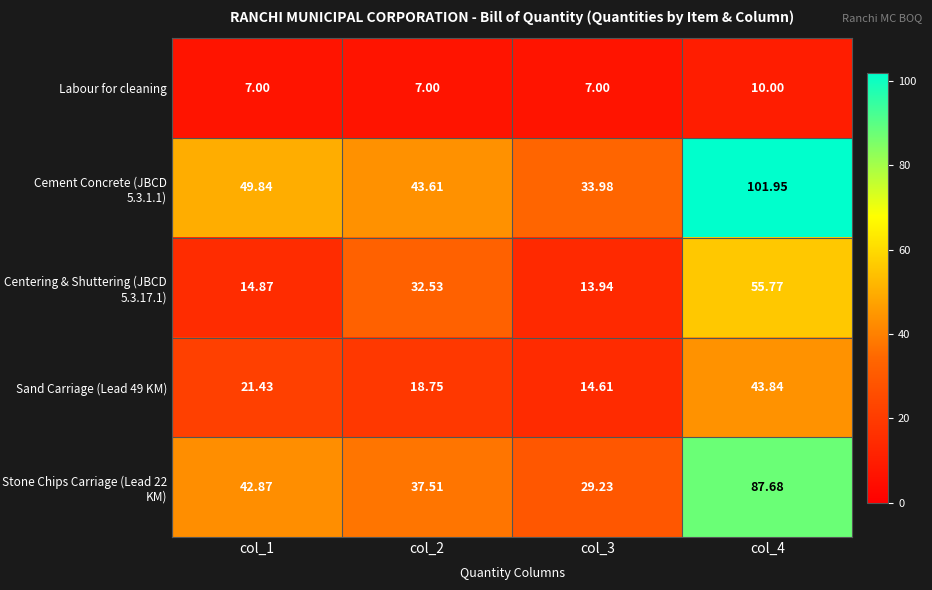

Is the value of Labour for cleaning at col_1 greater than the value of Stone Chips Carriage (Lead 22 KM) at col_3?

No